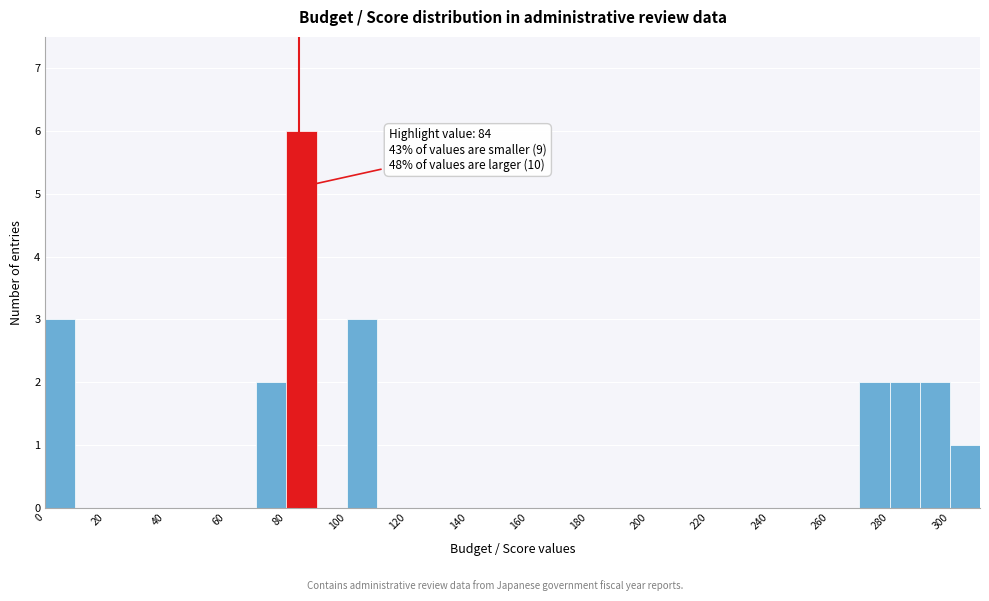

Over which range of the x-axis is the bar tallest?

80 to 90